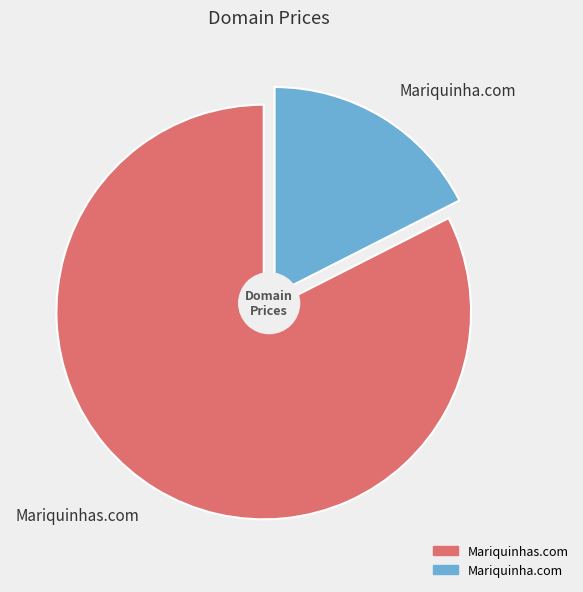

To the nearest percent, what is the combined percentage of Mariquinha.com and Mariquinhas.com?

100%